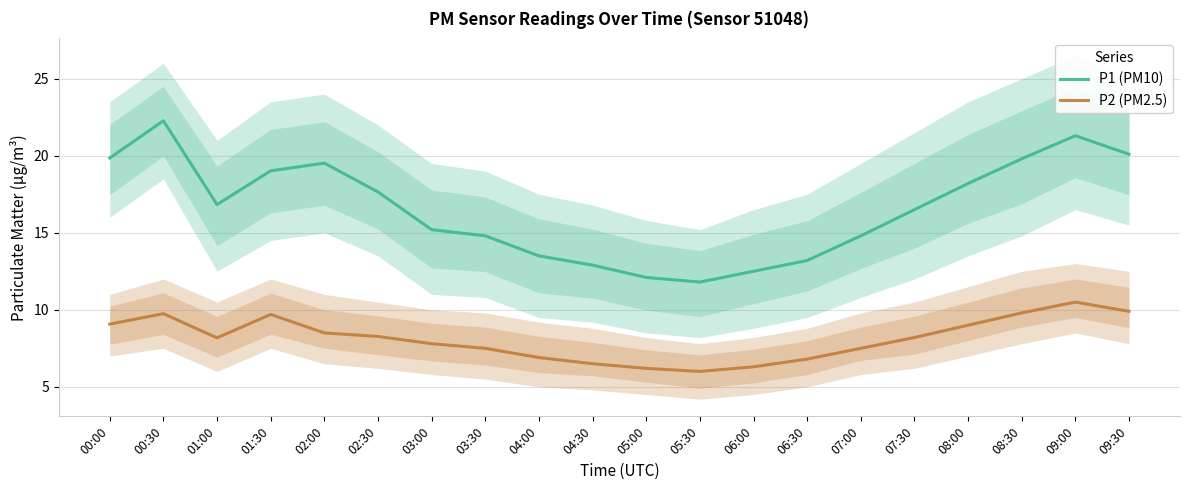

What is the sum of the P1 (PM10) values at 01:30 and 05:30?

30.8